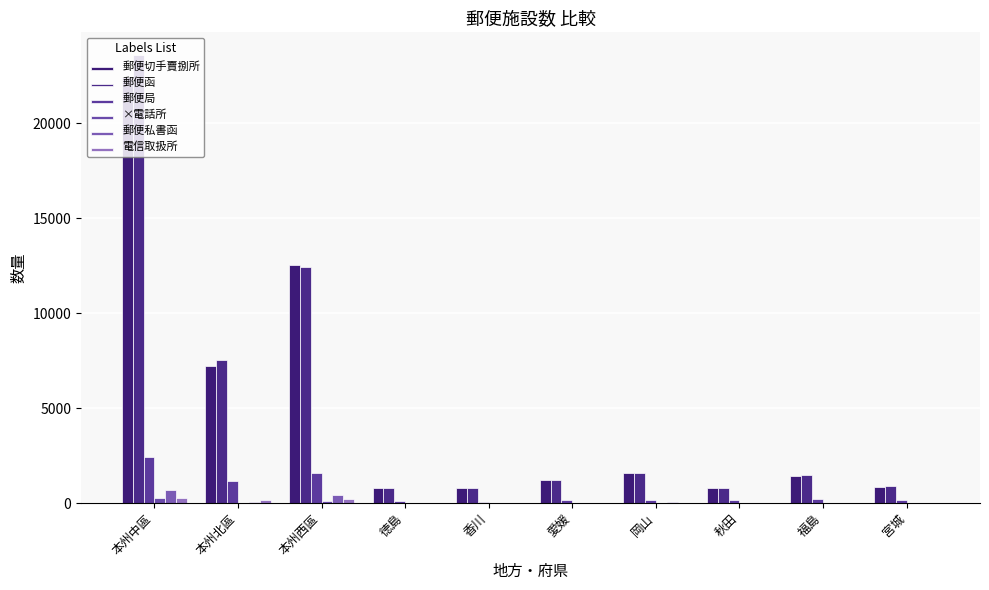

Reading left to right, what are all the values shown in this chart?

郵便切手賣捌所: 本州中區=22447	本州北區=7214	本州西區=12532	徳島=791	香川=800	愛媛=1200	岡山=1570	秋田=777	福島=1450	宮城=854
郵便函: 本州中區=23614	本州北區=7539	本州西區=12423	徳島=799	香川=805	愛媛=1207	岡山=1583	秋田=798	福島=1504	宮城=905
郵便局: 本州中區=2409	本州北區=1166	本州西區=1566	徳島=100	香川=76	愛媛=144	岡山=166	秋田=141	福島=203	宮城=149
×電話所: 本州中區=261	本州北區=31	本州西區=109	徳島=2	香川=2	愛媛=2	岡山=3	秋田=3	福島=5	宮城=7
郵便私書函: 本州中區=684	本州北區=57	本州西區=451	徳島=1	香川=12	愛媛=0	岡山=36	秋田=3	福島=10	宮城=4
電信取扱所: 本州中區=295	本州北區=146	本州西區=212	徳島=7	香川=7	愛媛=13	岡山=20	秋田=24	福島=29	宮城=18